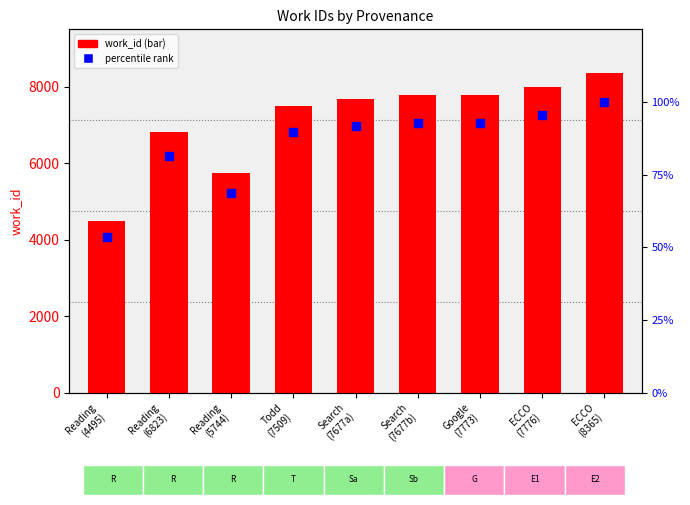

Which series contains the lowest Y value?

percentile rank